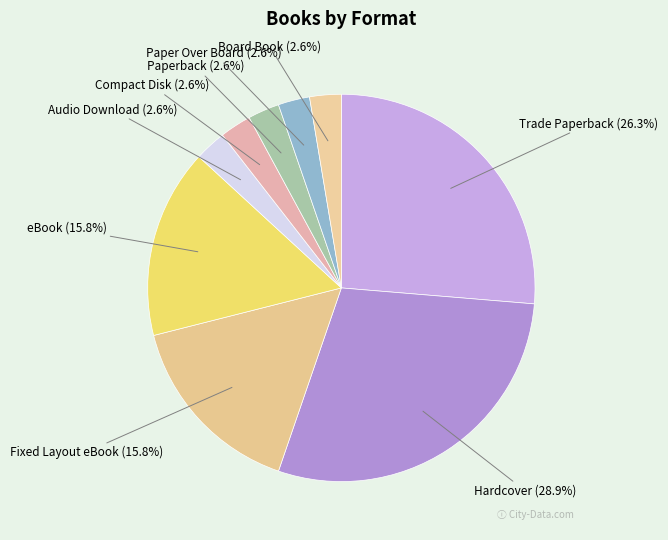

How many segments does this pie chart have?

9